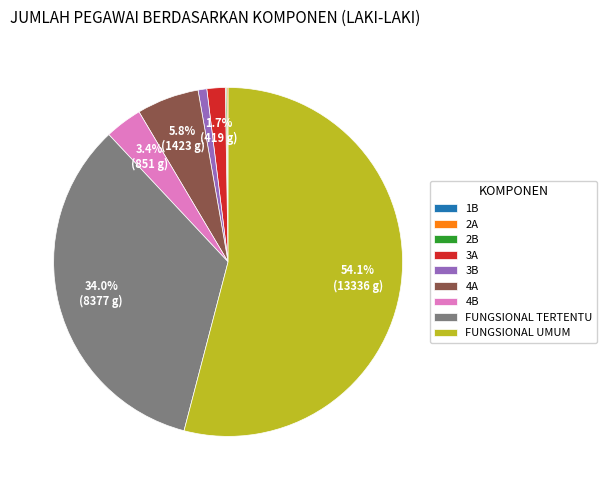

Which category has the biggest portion of the pie?

FUNGSIONAL UMUM